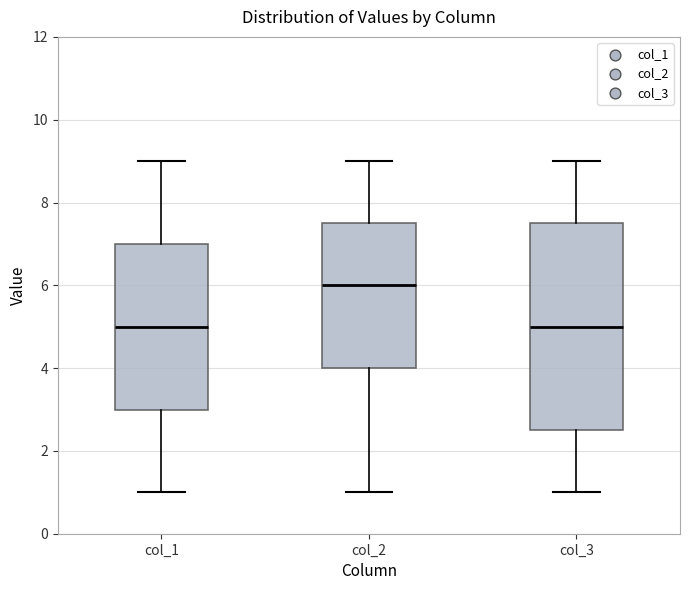

Which box is the tallest, from its lower edge to its upper edge?

col_3